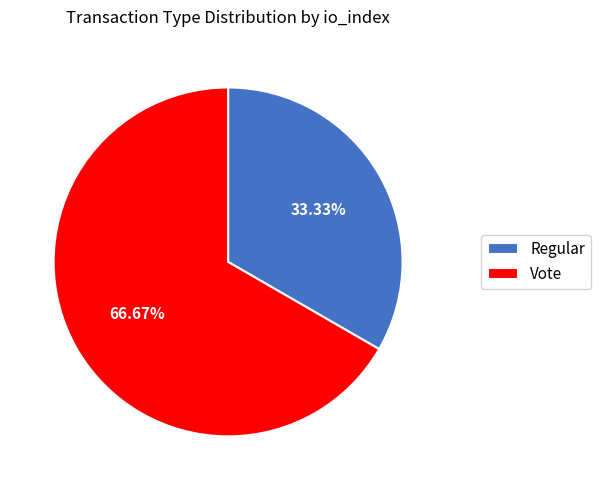

What portion of the pie excludes Regular?

66.7%